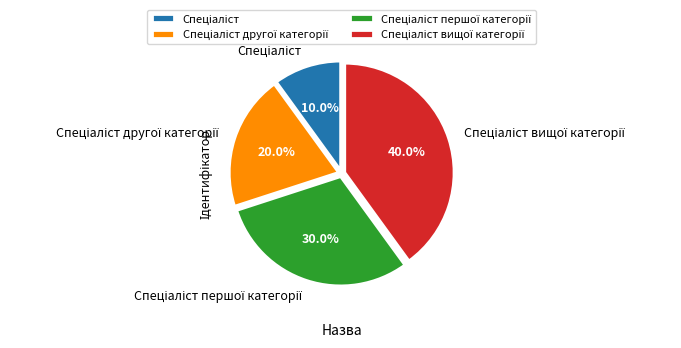

Is there a majority slice in this chart?

No